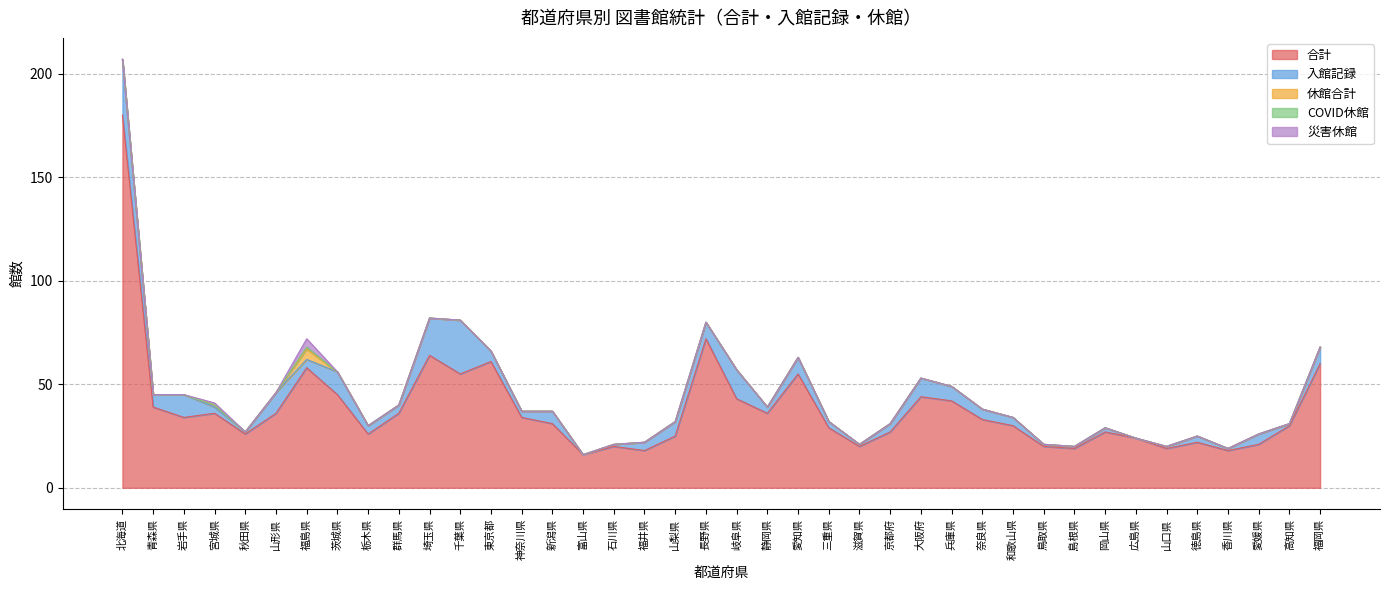

At which category does 入館記録 reach its first local valley?

青森県